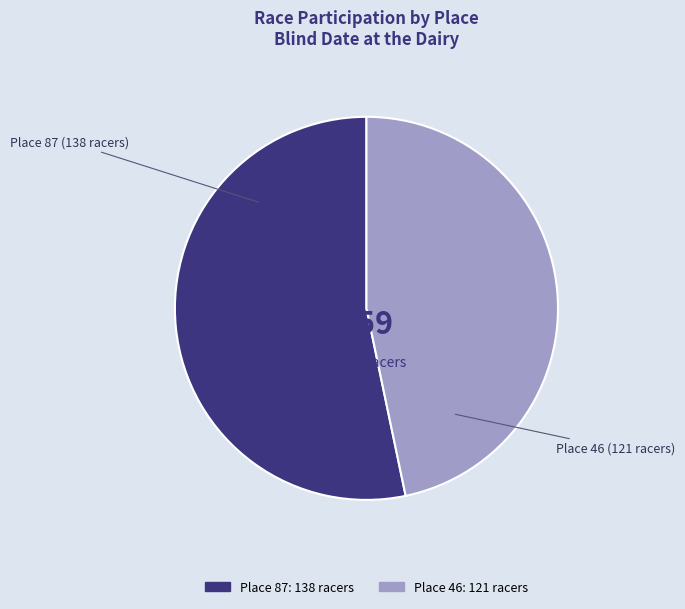

Is there a majority slice in this chart?

Yes